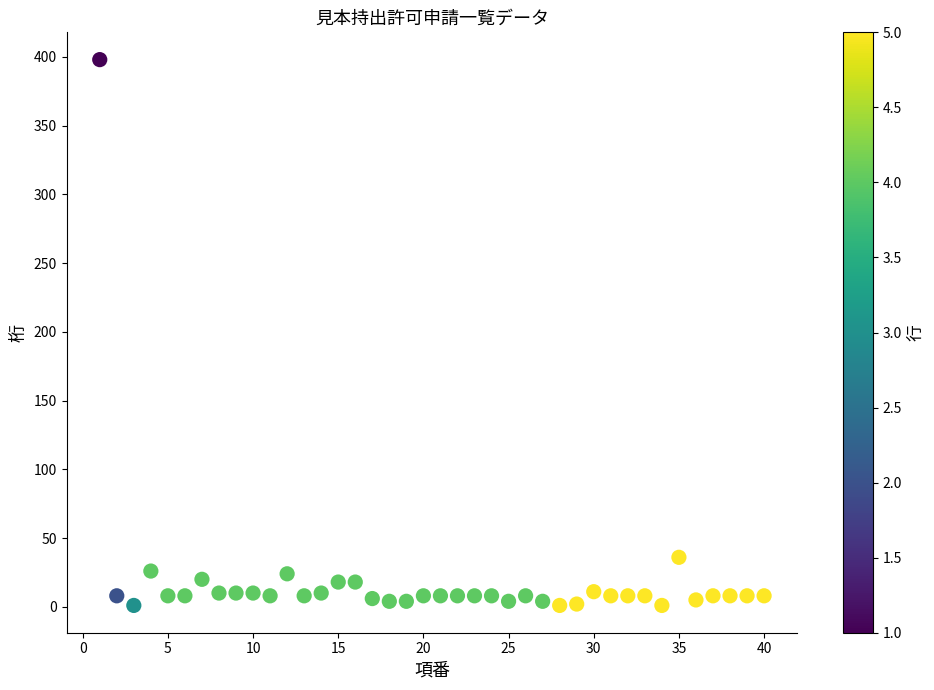

What is the range of Y values (max minus min)?

397